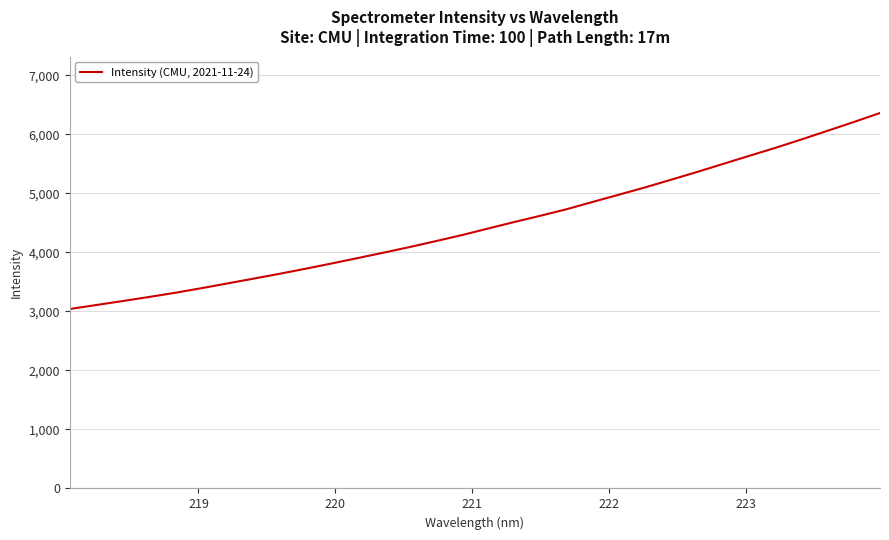

What is the minimum value shown in the chart?

3041.2